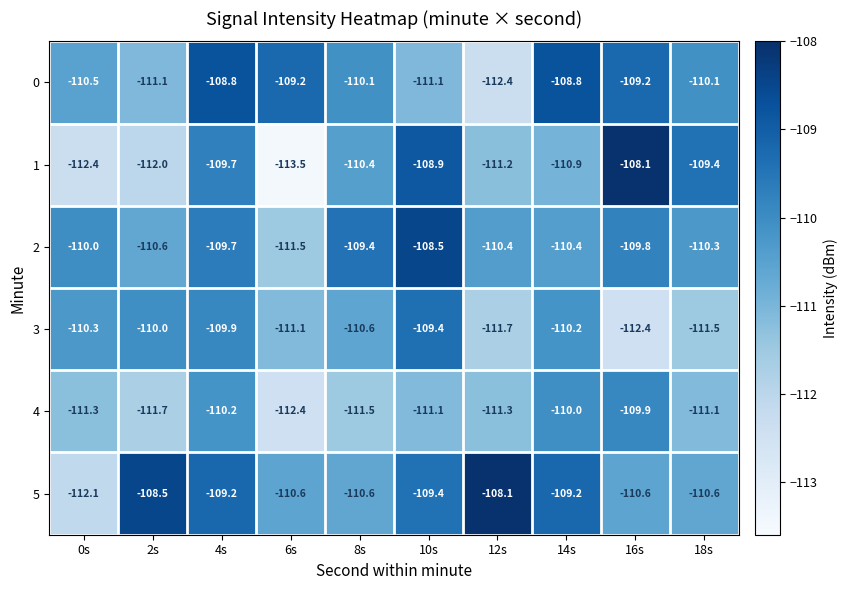

Is it true that 5 equals -108.5 at 2s?

True